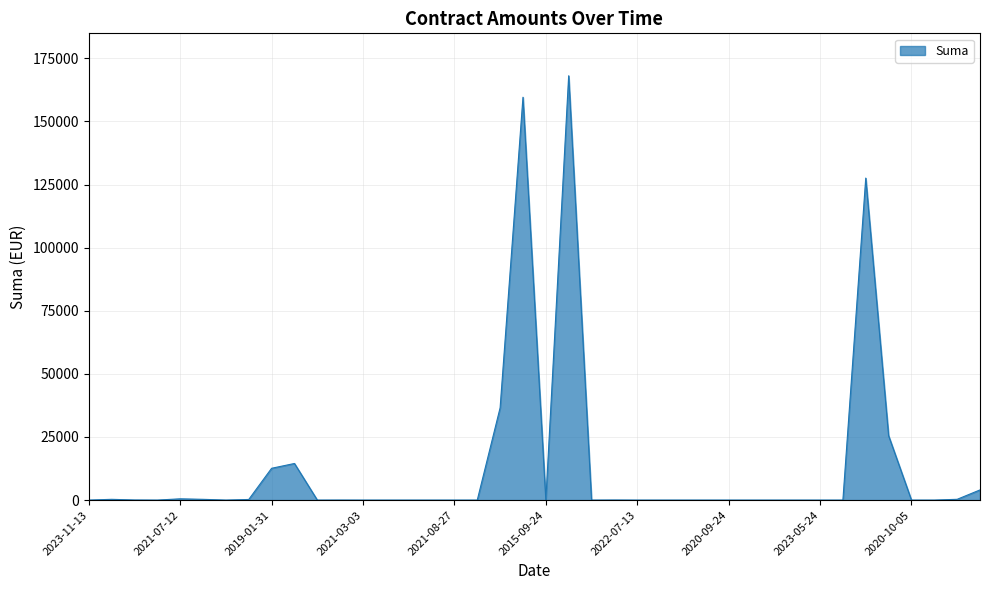

What is the maximum value shown in the chart?

168105.8